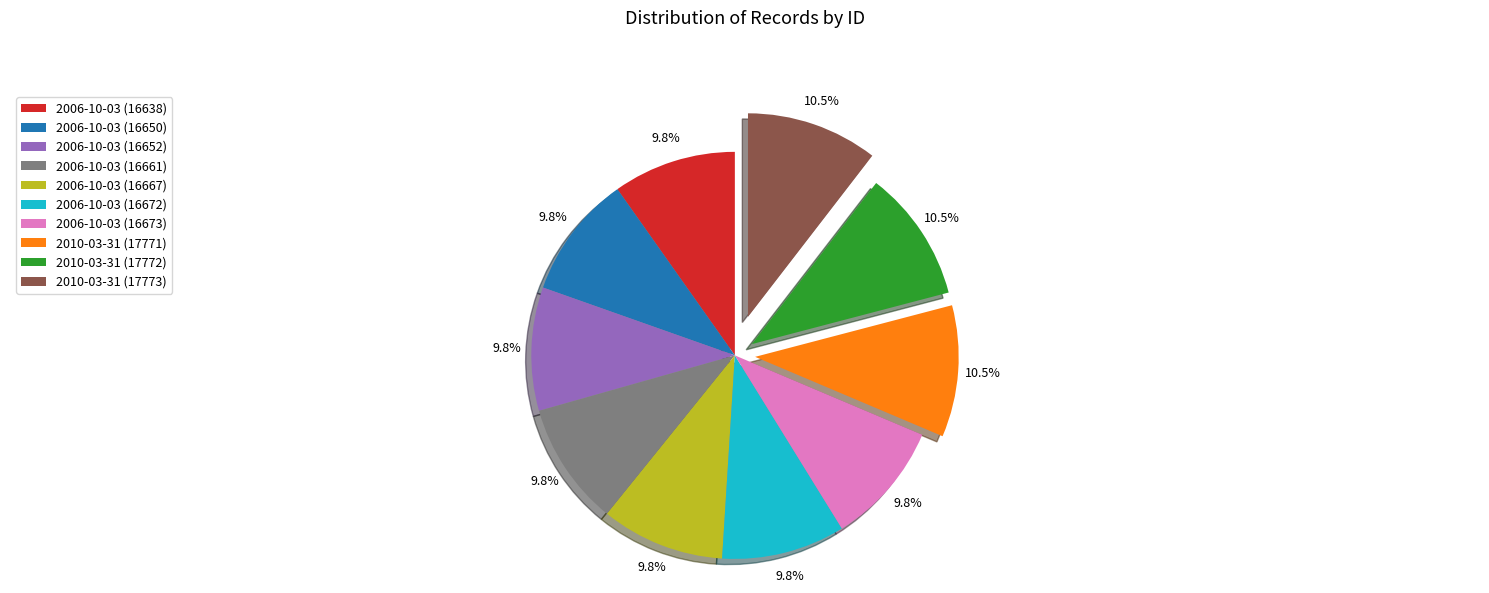

What percentage is the 2006-10-03 (16650) slice, to the nearest percent?

10%